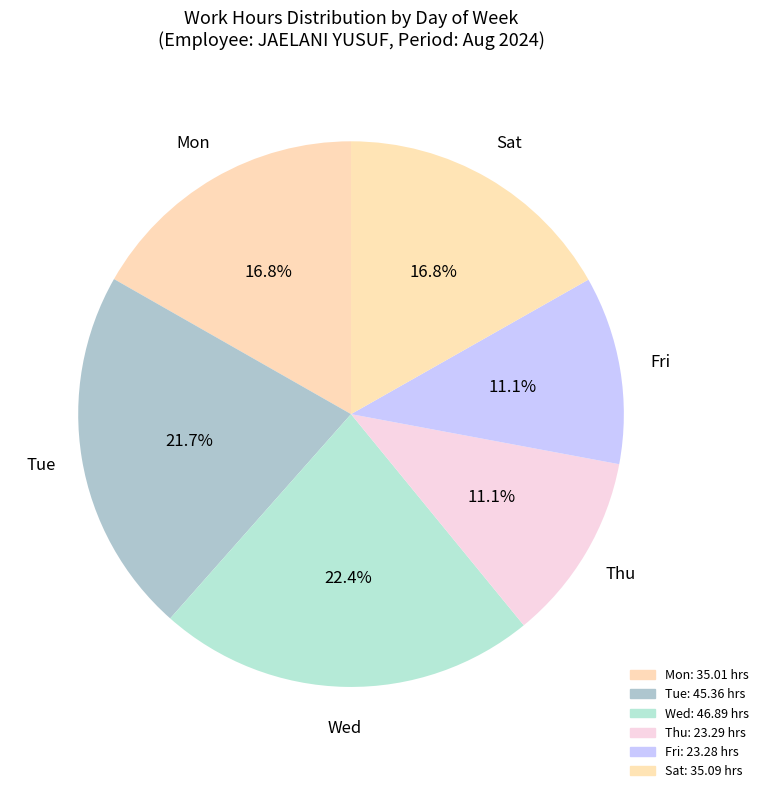

How many segments does this pie chart have?

6